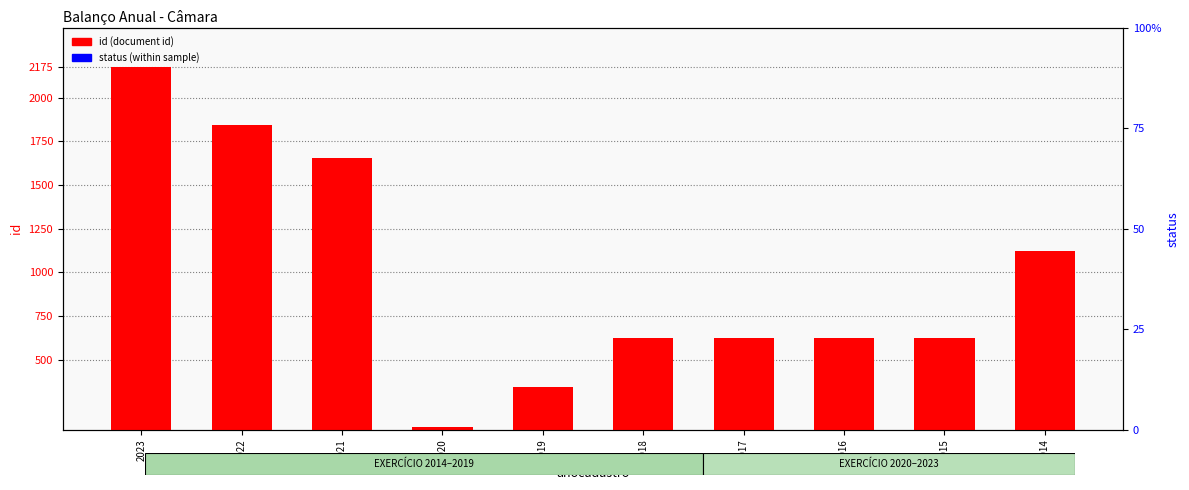

Is the value of id (document id) at 2019 greater than the value of status (within sample) at 2020?

Yes